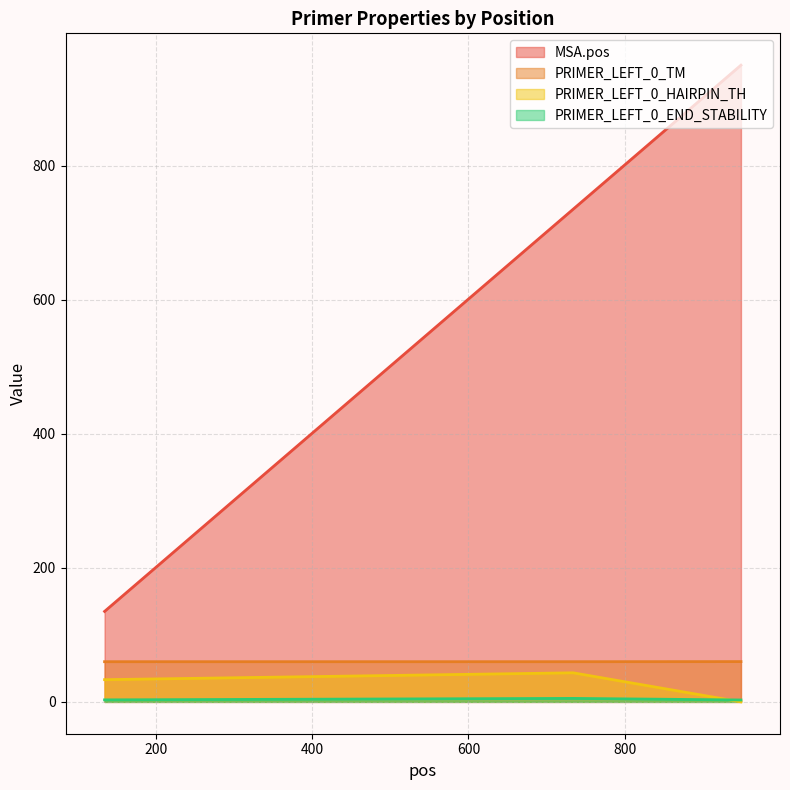

Does the chart display data point markers on the line(s)?

No